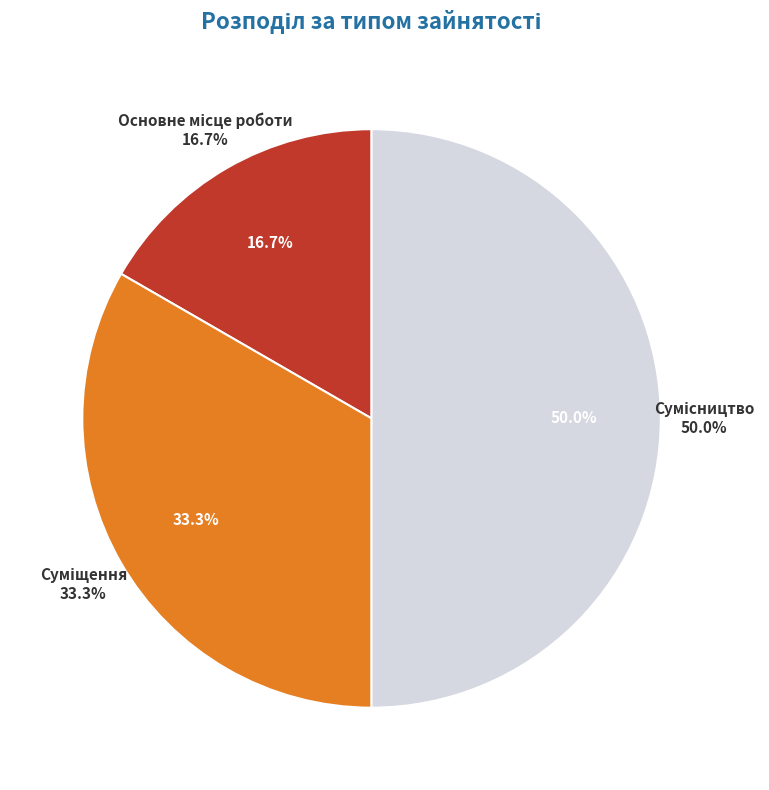

What percentage is the Суміщення slice, to the nearest percent?

33%